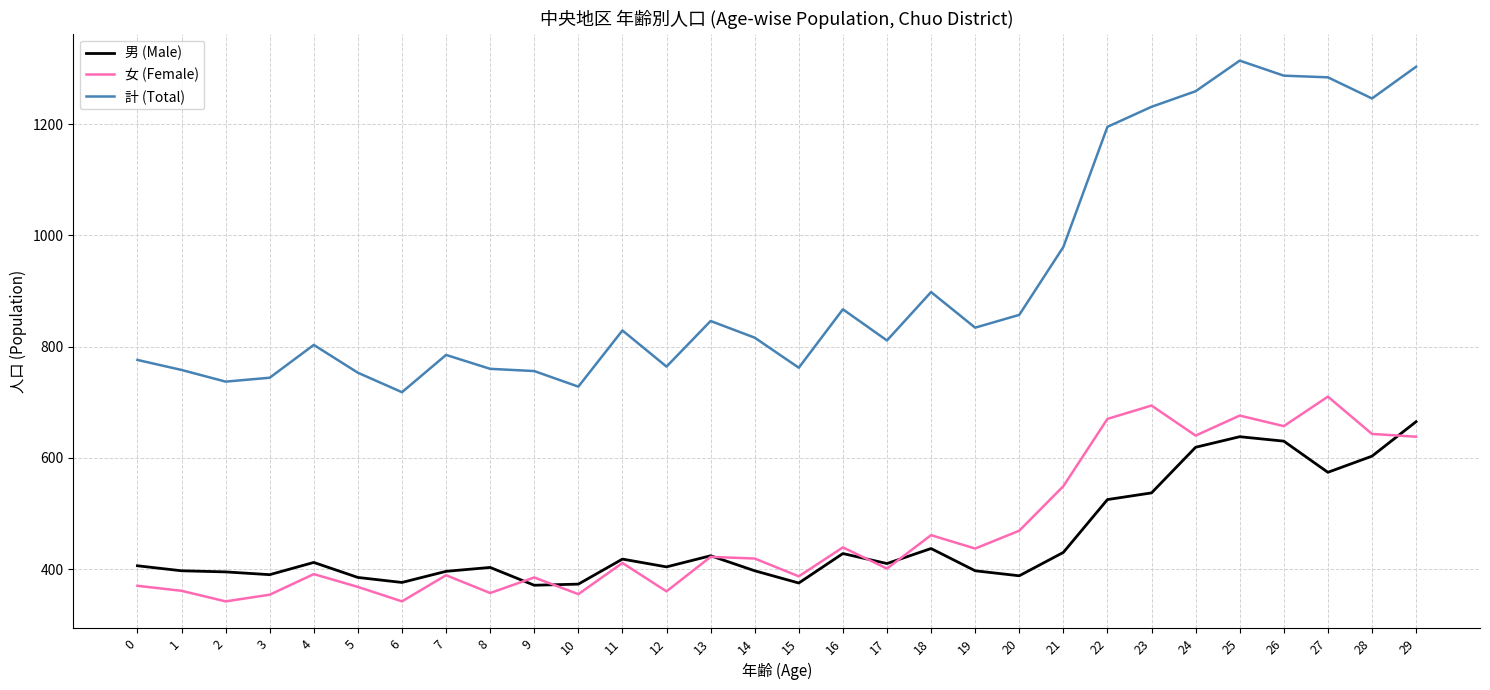

Does the chart display data point markers on the line(s)?

No